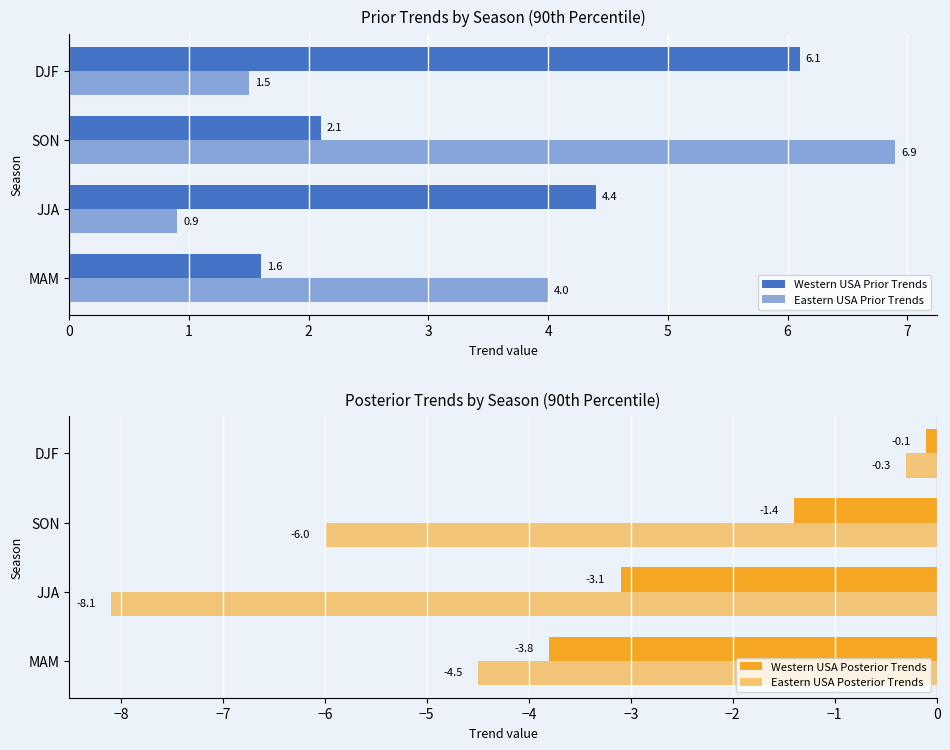

Is it true that Eastern USA Posterior Trends equals -0.3 at DJF?

True